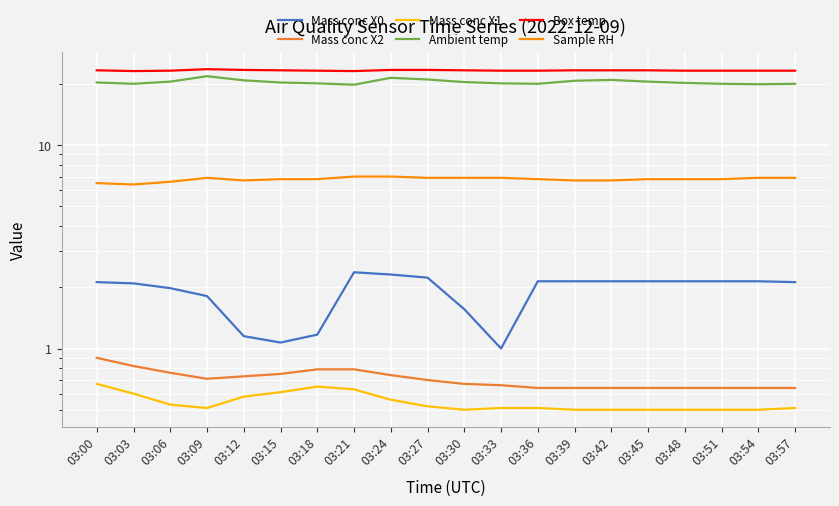

What are all the series names shown in the legend?

Mass conc X0, Mass conc X2, Mass conc X1, Ambient temp, Box temp, Sample RH